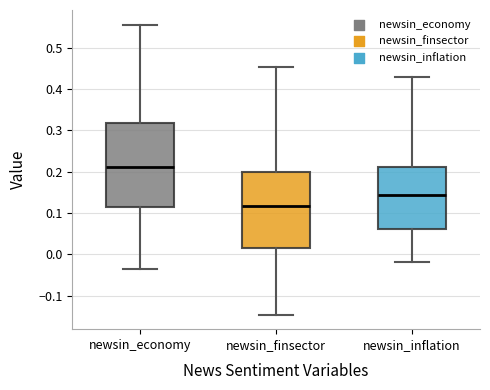

Reading left to right, transcribe this box plot: for each box, give where its median line is, the range the box spans, and where its two whiskers end, as read against the y-axis. The values are not printed on the chart, so give them approximately, as read against the axis.

newsin_economy: median 0.21, box 0.11 to 0.32, whiskers -0.04 to 0.56
newsin_finsector: median 0.12, box 0.02 to 0.20, whiskers -0.15 to 0.45
newsin_inflation: median 0.14, box 0.06 to 0.21, whiskers -0.02 to 0.43